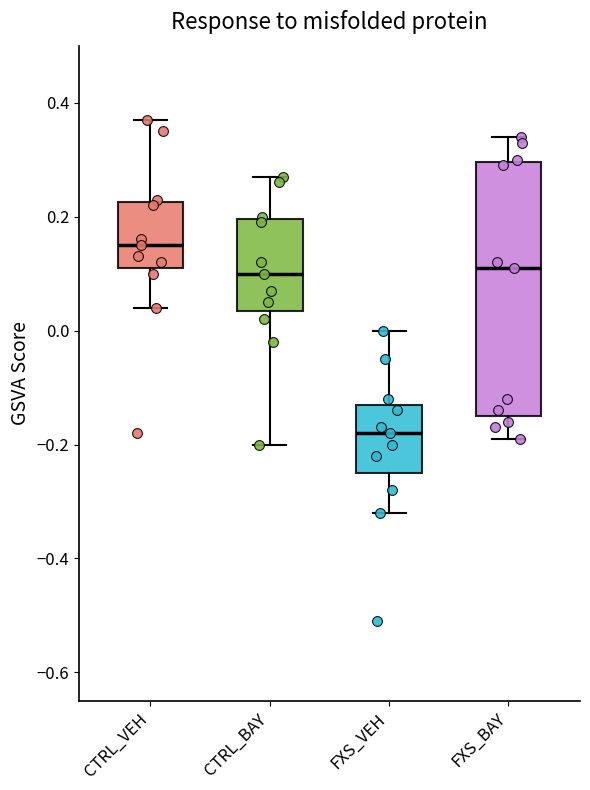

Reading left to right, read every box against the y-axis: the position of its median line, the range the box covers, and the ends of its whiskers. The values are not printed on the chart, so give them approximately, as read against the axis.

CTRL_VEH: median 0.16, box 0.12 to 0.22, whiskers 0.04 to 0.38
CTRL_BAY: median 0.10, box 0.04 to 0.20, whiskers -0.20 to 0.28
FXS_VEH: median -0.18, box -0.24 to -0.12, whiskers -0.32 to 0.00
FXS_BAY: median 0.12, box -0.14 to 0.30, whiskers -0.18 to 0.34